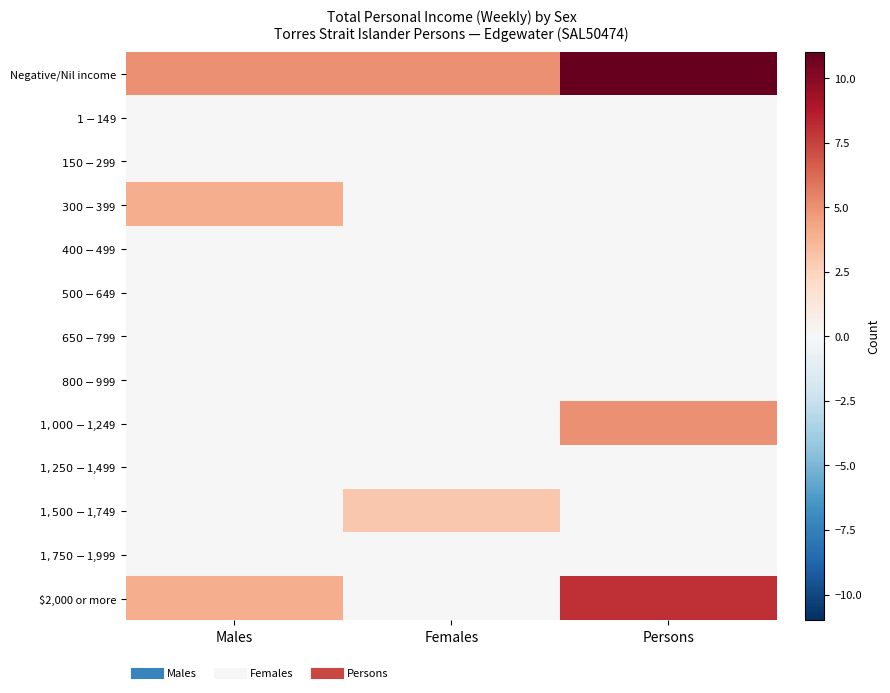

Reading left to right, transcribe all the data shown in this chart.

Negative/Nil income: Males=5	Females=5	Persons=11
$1-$149: Males=0	Females=0	Persons=0
$150-$299: Males=0	Females=0	Persons=0
$300-$399: Males=4	Females=0	Persons=0
$400-$499: Males=0	Females=0	Persons=0
$500-$649: Males=0	Females=0	Persons=0
$650-$799: Males=0	Females=0	Persons=0
$800-$999: Males=0	Females=0	Persons=0
$1,000-$1,249: Males=0	Females=0	Persons=5
$1,250-$1,499: Males=0	Females=0	Persons=0
$1,500-$1,749: Males=0	Females=3	Persons=0
$1,750-$1,999: Males=0	Females=0	Persons=0
$2,000 or more: Males=4	Females=0	Persons=8